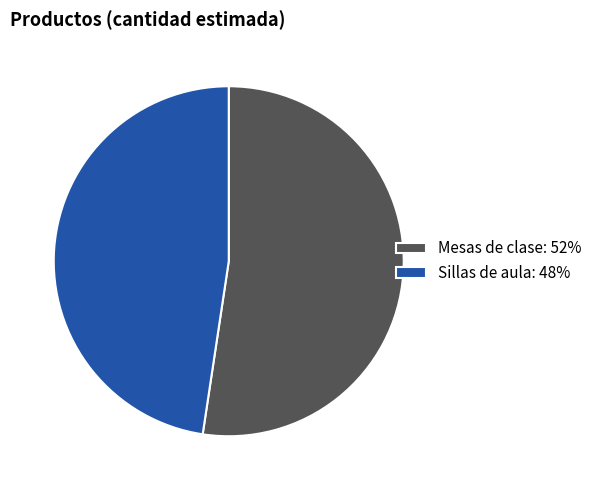

Which category has the biggest portion of the pie?

Mesas de clase